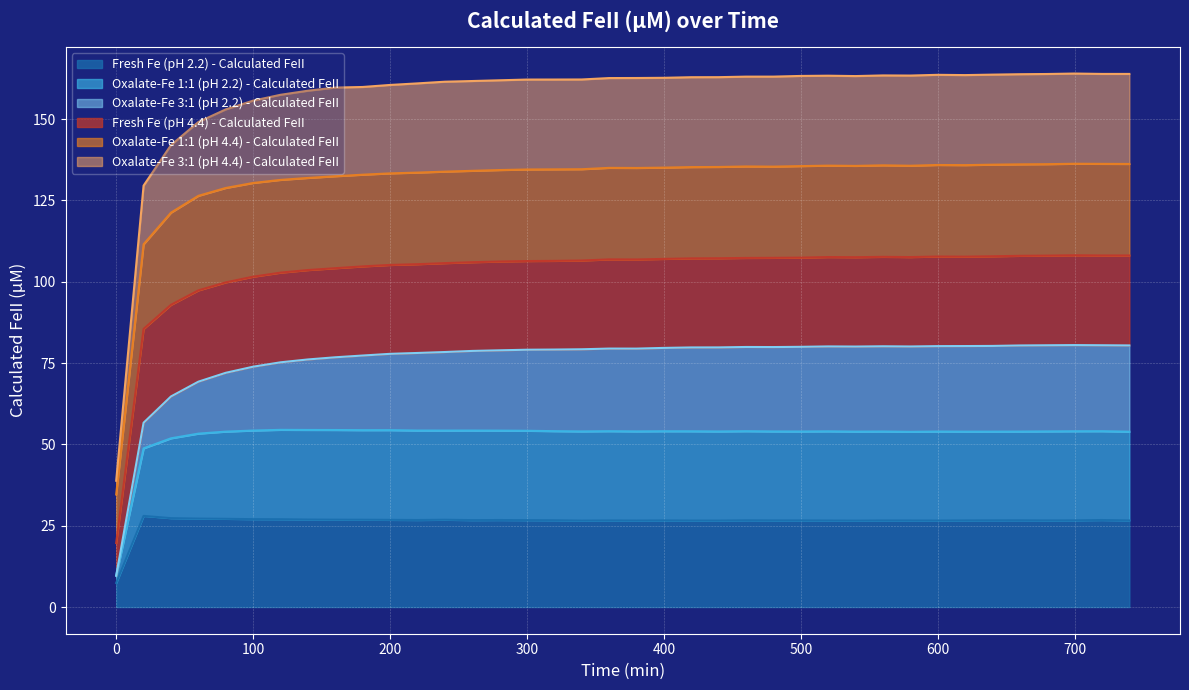

Which has a higher value, 640 or 740?

640